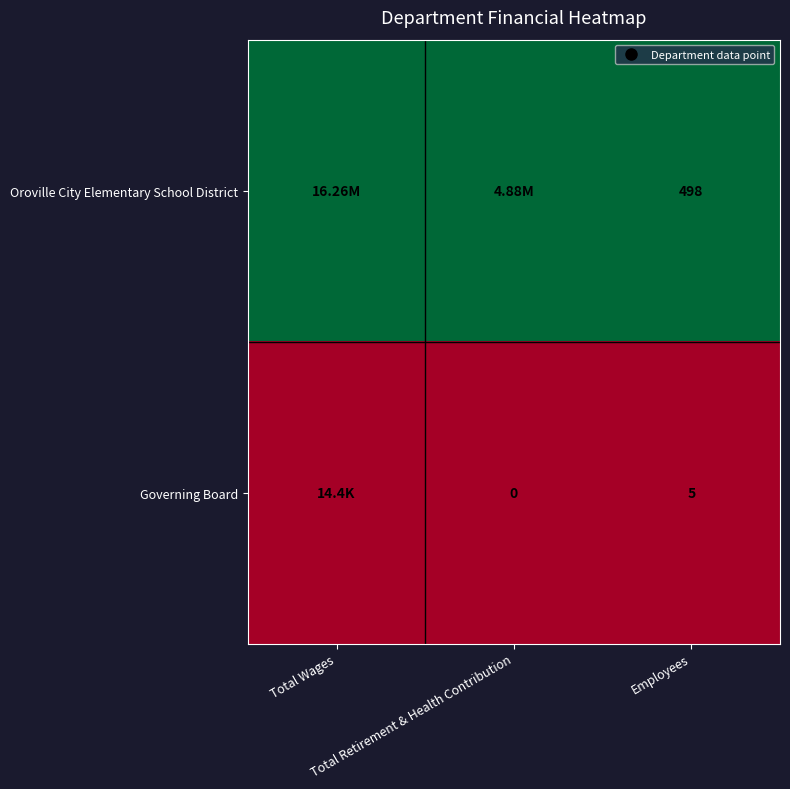

How many distinct data groups are displayed?

2